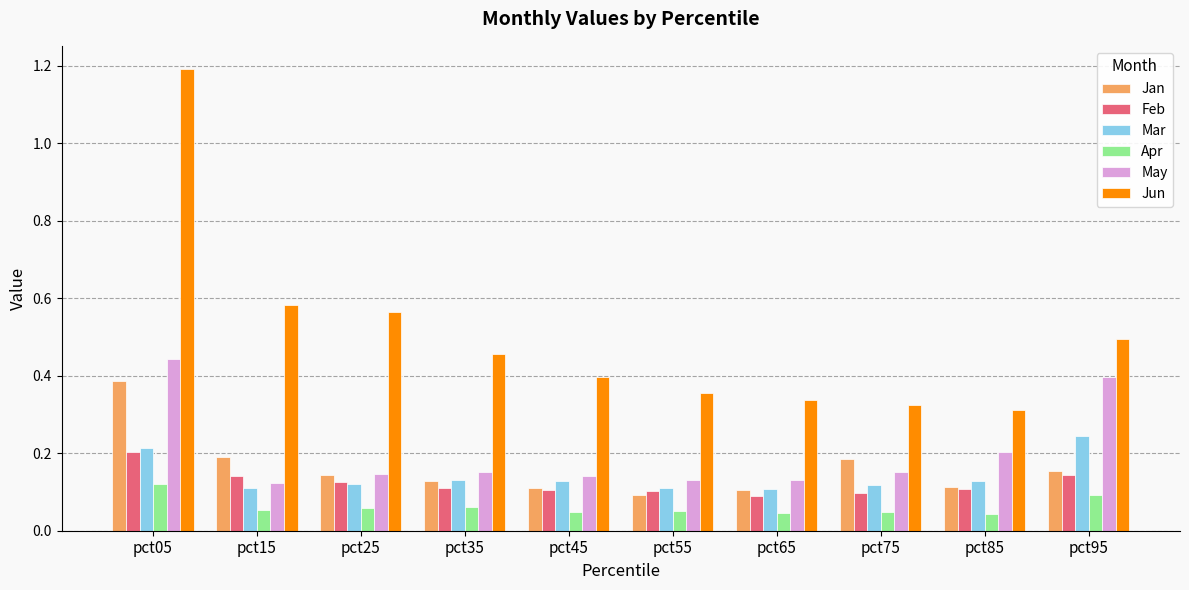

How many series are shown in this chart?

6